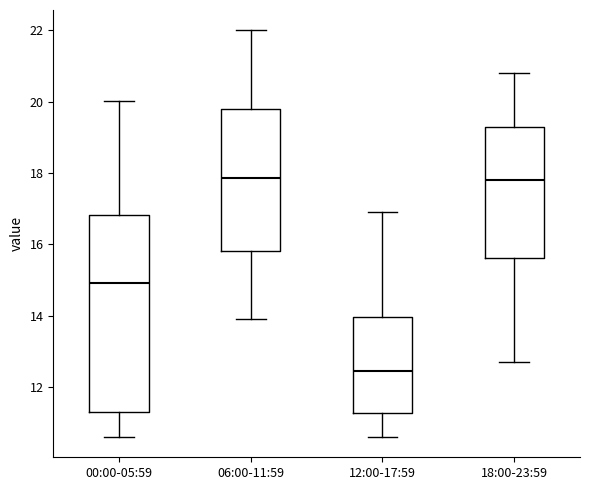

Reading left to right, transcribe this box plot: for each box, give where its median line is, the range the box spans, and where its two whiskers end, as read against the y-axis. The values are not printed on the chart, so give them approximately, as read against the axis.

00:00-05:59: median 15.0, box 11.2 to 16.8, whiskers 10.6 to 20.0
06:00-11:59: median 17.8, box 15.8 to 19.8, whiskers 14.0 to 22.0
12:00-17:59: median 12.4, box 11.2 to 14.0, whiskers 10.6 to 17.0
18:00-23:59: median 17.8, box 15.6 to 19.4, whiskers 12.8 to 20.8